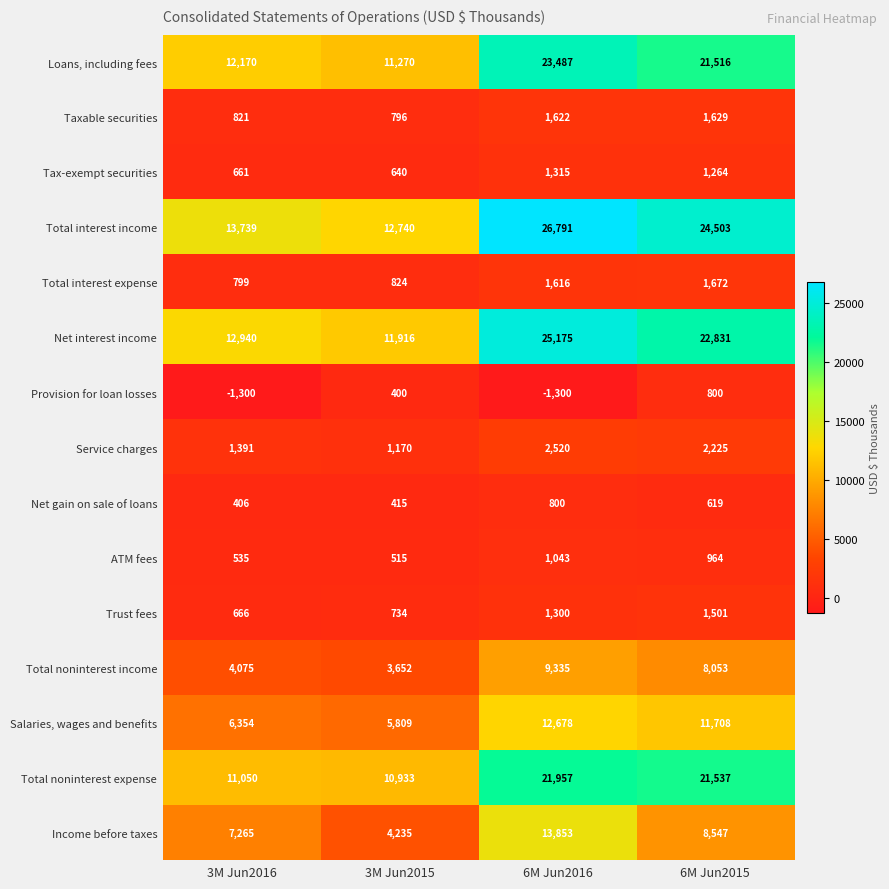

Which series has the largest range (max minus min)?

Total interest income